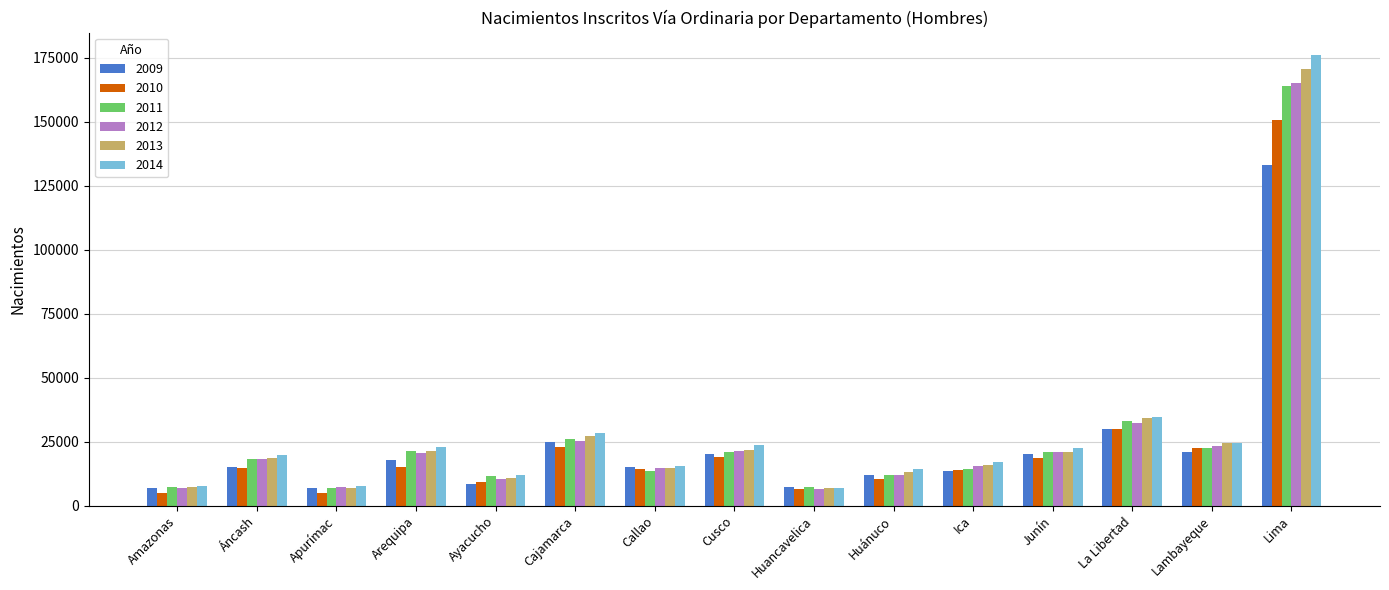

The value of 2014 at La Libertad is 34747. True or false?

True